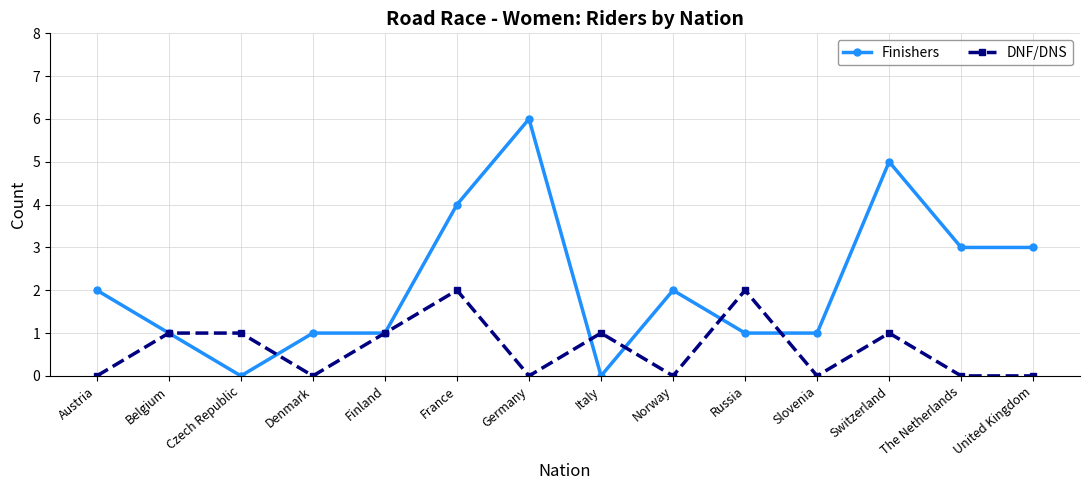

Between Norway and The Netherlands, which series saw the biggest shift?

Finishers